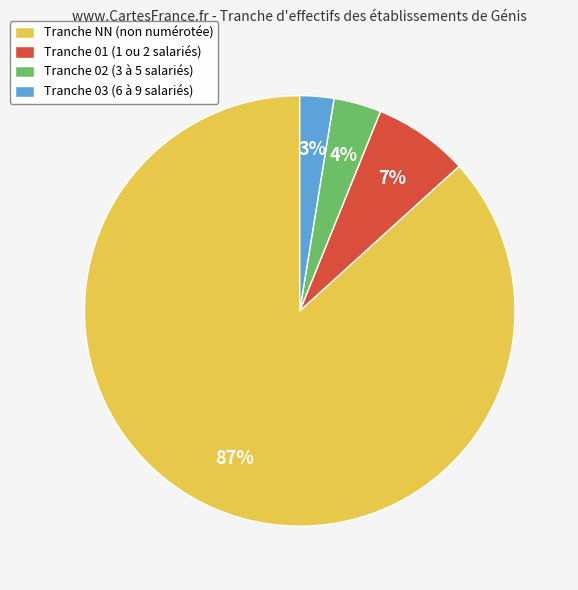

Is the sum of Tranche 03 (6 à 9 salariés) and Tranche 02 (3 à 5 salariés) greater than half?

No